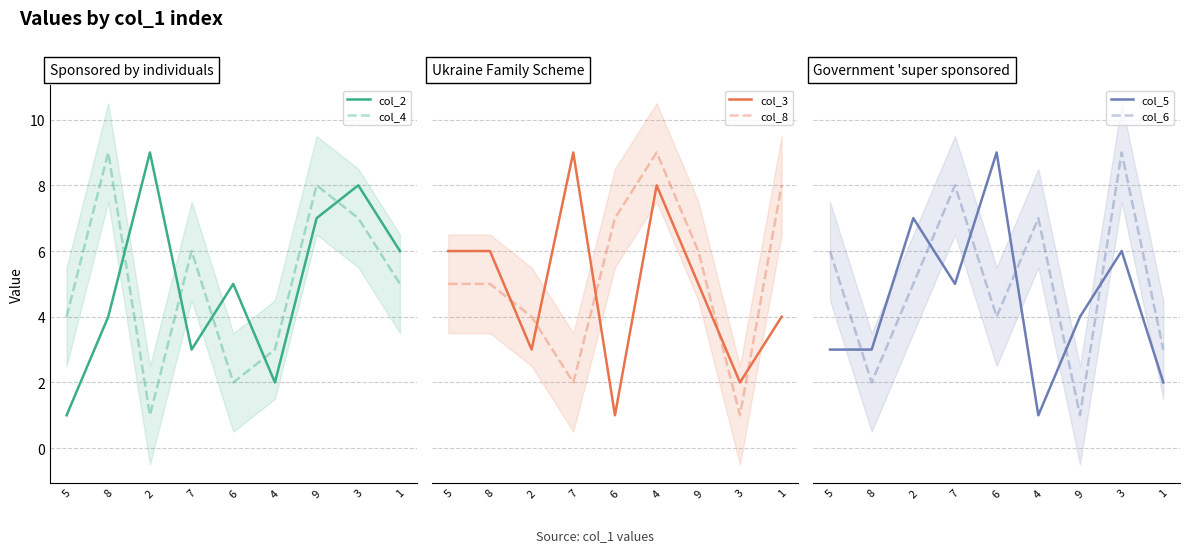

After their last crossing, which series has the higher values: col_4 or col_8?

col_8